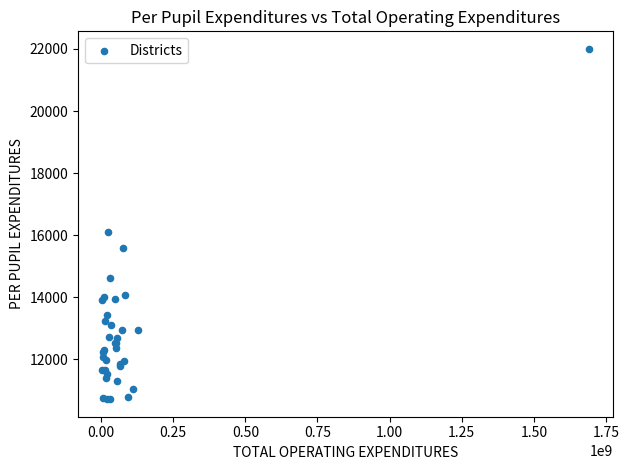

What Y value in the scatter plot is closest to 16357?

16100.1